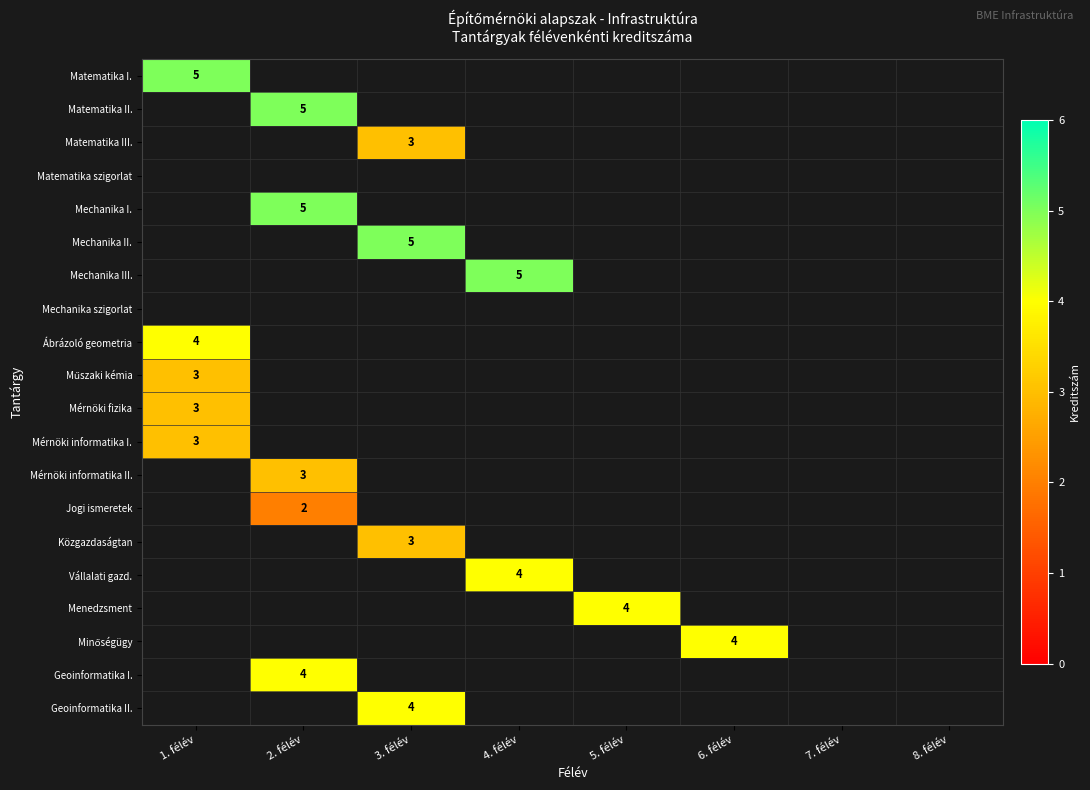

The Menedzsment series shows 4 at 5. félév. True or false?

True